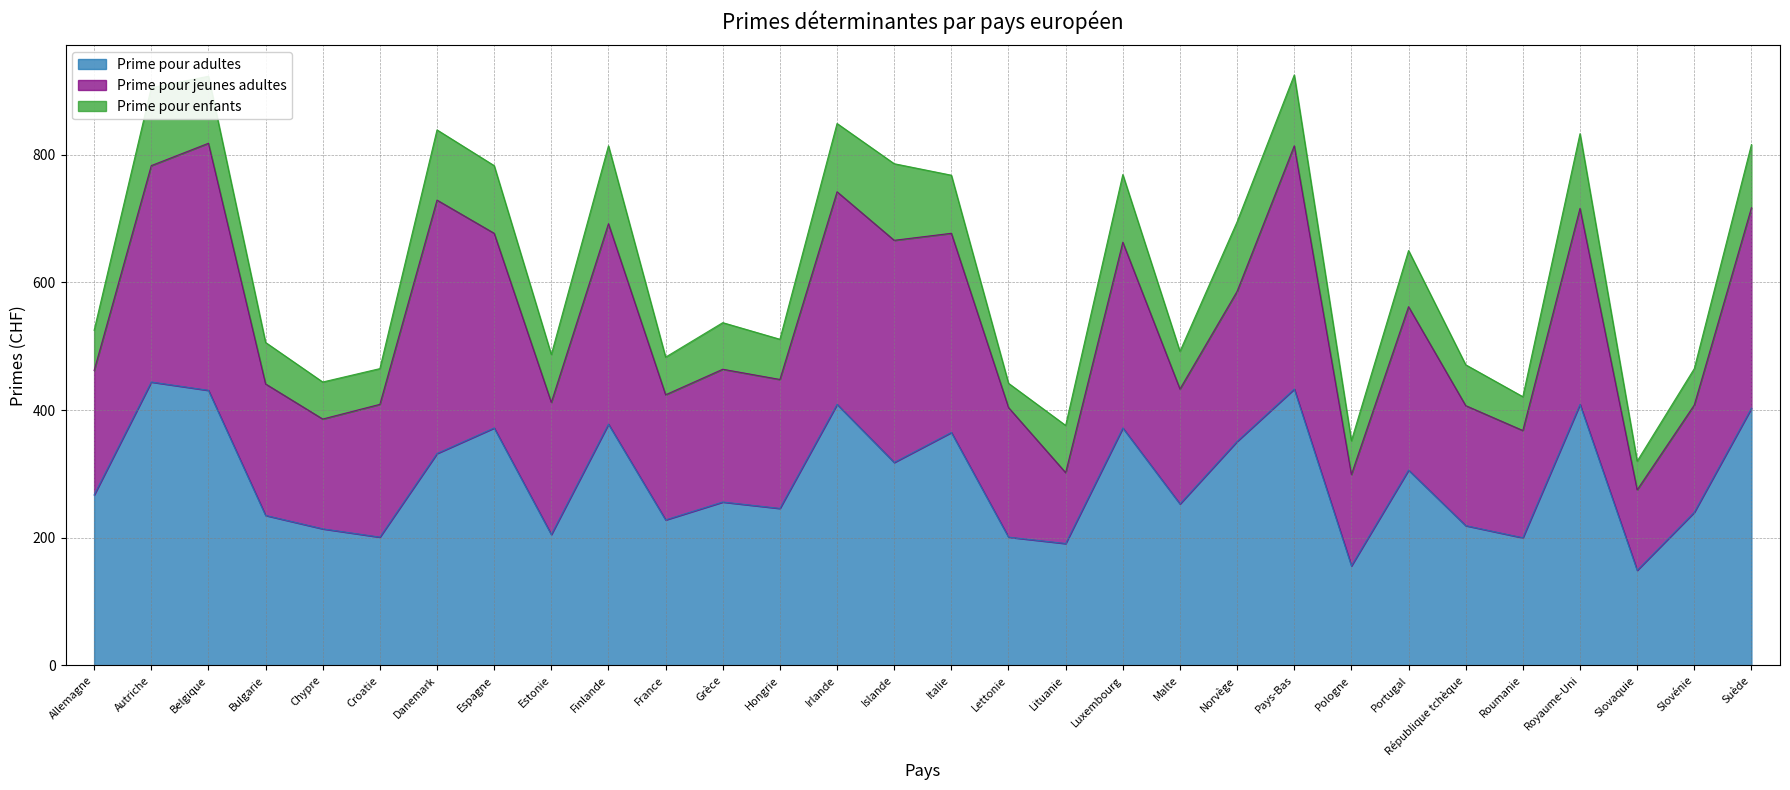

Reading left to right, what are all the values shown in this chart?

Prime pour adultes: Allemagne=267	Autriche=444	Belgique=431	Bulgarie=235	Chypre=214	Croatie=201	Danemark=332	Espagne=372	Estonie=205	Finlande=378	France=228	Grèce=256	Hongrie=246	Irlande=409	Islande=318	Italie=365	Lettonie=201	Lituanie=191	Luxembourg=372	Malte=253	Norvège=351	Pays-Bas=433	Pologne=156	Portugal=306	République tchèque=219	Roumanie=200	Royaume-Uni=409	Slovaquie=149	Slovénie=240	Suède=403
Prime pour jeunes adultes: Allemagne=195	Autriche=339	Belgique=387	Bulgarie=206	Chypre=172	Croatie=208	Danemark=397	Espagne=305	Estonie=207	Finlande=314	France=196	Grèce=208	Hongrie=202	Irlande=333	Islande=348	Italie=312	Lettonie=203	Lituanie=111	Luxembourg=291	Malte=180	Norvège=235	Pays-Bas=381	Pologne=143	Portugal=256	République tchèque=188	Roumanie=168	Royaume-Uni=307	Slovaquie=126	Slovénie=168	Suède=314
Prime pour enfants: Allemagne=63	Autriche=122	Belgique=105	Bulgarie=65	Chypre=58	Croatie=56	Danemark=110	Espagne=106	Estonie=75	Finlande=122	France=59	Grèce=73	Hongrie=63	Irlande=107	Islande=120	Italie=91	Lettonie=38	Lituanie=74	Luxembourg=106	Malte=59	Norvège=109	Pays-Bas=111	Pologne=53	Portugal=88	République tchèque=64	Roumanie=53	Royaume-Uni=117	Slovaquie=45	Slovénie=57	Suède=99